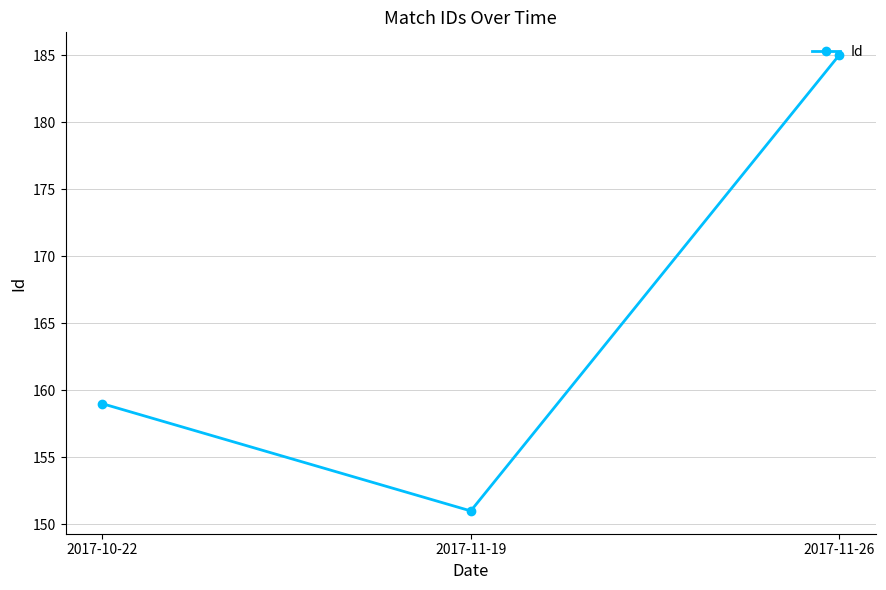

What is the value of the 1st point from the left?

159